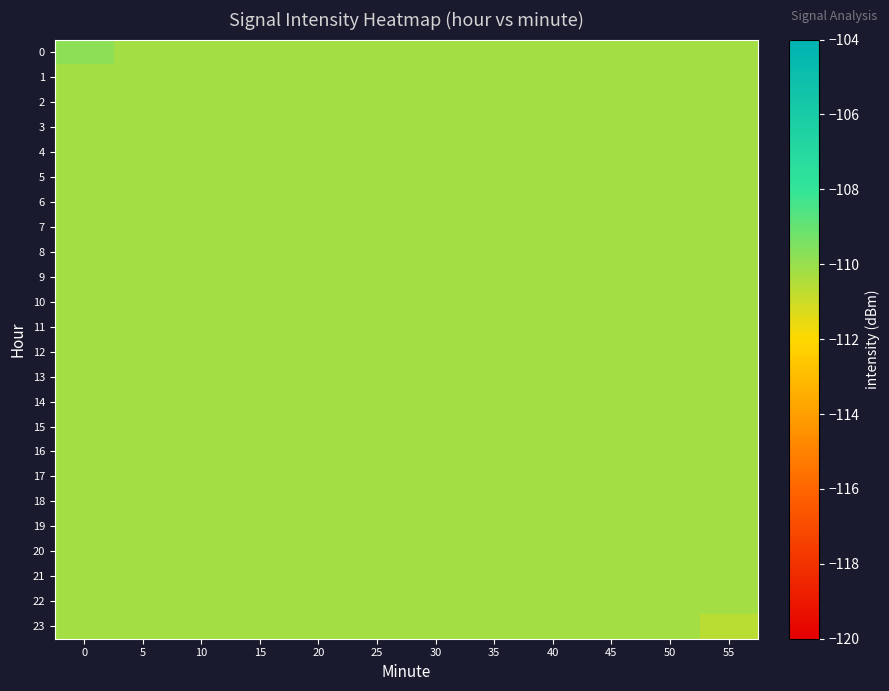

Reading left to right, transcribe all the data shown in this chart.

0: 0=-109.8	5=-110.2	10=-110.2	15=-110.2	20=-110.2	25=-110.2	30=-110.2	35=-110.2	40=-110.2	45=-110.2	50=-110.2	55=-110.2
1: 0=-110.2	5=-110.2	10=-110.2	15=-110.2	20=-110.2	25=-110.2	30=-110.2	35=-110.2	40=-110.2	45=-110.2	50=-110.2	55=-110.2
2: 0=-110.2	5=-110.2	10=-110.2	15=-110.2	20=-110.2	25=-110.2	30=-110.2	35=-110.2	40=-110.2	45=-110.2	50=-110.2	55=-110.2
3: 0=-110.2	5=-110.2	10=-110.2	15=-110.2	20=-110.2	25=-110.2	30=-110.2	35=-110.2	40=-110.2	45=-110.2	50=-110.2	55=-110.2
4: 0=-110.2	5=-110.2	10=-110.2	15=-110.2	20=-110.2	25=-110.2	30=-110.2	35=-110.2	40=-110.2	45=-110.2	50=-110.2	55=-110.2
5: 0=-110.2	5=-110.2	10=-110.2	15=-110.2	20=-110.2	25=-110.2	30=-110.2	35=-110.2	40=-110.2	45=-110.2	50=-110.2	55=-110.2
6: 0=-110.2	5=-110.2	10=-110.2	15=-110.2	20=-110.2	25=-110.2	30=-110.2	35=-110.2	40=-110.2	45=-110.2	50=-110.2	55=-110.2
7: 0=-110.2	5=-110.2	10=-110.2	15=-110.2	20=-110.2	25=-110.2	30=-110.2	35=-110.2	40=-110.2	45=-110.2	50=-110.2	55=-110.2
8: 0=-110.2	5=-110.2	10=-110.2	15=-110.2	20=-110.2	25=-110.2	30=-110.2	35=-110.2	40=-110.2	45=-110.2	50=-110.2	55=-110.2
9: 0=-110.2	5=-110.2	10=-110.2	15=-110.2	20=-110.2	25=-110.2	30=-110.2	35=-110.2	40=-110.2	45=-110.2	50=-110.2	55=-110.2
10: 0=-110.2	5=-110.2	10=-110.2	15=-110.2	20=-110.2	25=-110.2	30=-110.2	35=-110.2	40=-110.2	45=-110.2	50=-110.2	55=-110.2
11: 0=-110.2	5=-110.2	10=-110.2	15=-110.2	20=-110.2	25=-110.2	30=-110.2	35=-110.2	40=-110.2	45=-110.2	50=-110.2	55=-110.2
12: 0=-110.2	5=-110.2	10=-110.2	15=-110.2	20=-110.2	25=-110.2	30=-110.2	35=-110.2	40=-110.2	45=-110.2	50=-110.2	55=-110.2
13: 0=-110.2	5=-110.2	10=-110.2	15=-110.2	20=-110.2	25=-110.2	30=-110.2	35=-110.2	40=-110.2	45=-110.2	50=-110.2	55=-110.2
14: 0=-110.2	5=-110.2	10=-110.2	15=-110.2	20=-110.2	25=-110.2	30=-110.2	35=-110.2	40=-110.2	45=-110.2	50=-110.2	55=-110.2
15: 0=-110.2	5=-110.2	10=-110.2	15=-110.2	20=-110.2	25=-110.2	30=-110.2	35=-110.2	40=-110.2	45=-110.2	50=-110.2	55=-110.2
16: 0=-110.2	5=-110.2	10=-110.2	15=-110.2	20=-110.2	25=-110.2	30=-110.2	35=-110.2	40=-110.2	45=-110.2	50=-110.2	55=-110.2
17: 0=-110.2	5=-110.2	10=-110.2	15=-110.2	20=-110.2	25=-110.2	30=-110.2	35=-110.2	40=-110.2	45=-110.2	50=-110.2	55=-110.2
18: 0=-110.2	5=-110.2	10=-110.2	15=-110.2	20=-110.2	25=-110.2	30=-110.2	35=-110.2	40=-110.2	45=-110.2	50=-110.2	55=-110.2
19: 0=-110.2	5=-110.2	10=-110.2	15=-110.2	20=-110.2	25=-110.2	30=-110.2	35=-110.2	40=-110.2	45=-110.2	50=-110.2	55=-110.2
20: 0=-110.2	5=-110.2	10=-110.2	15=-110.2	20=-110.2	25=-110.2	30=-110.2	35=-110.2	40=-110.2	45=-110.2	50=-110.2	55=-110.2
21: 0=-110.2	5=-110.2	10=-110.2	15=-110.2	20=-110.2	25=-110.2	30=-110.2	35=-110.2	40=-110.2	45=-110.2	50=-110.2	55=-110.2
22: 0=-110.2	5=-110.2	10=-110.2	15=-110.2	20=-110.2	25=-110.2	30=-110.2	35=-110.2	40=-110.2	45=-110.2	50=-110.2	55=-110.2
23: 0=-110.2	5=-110.2	10=-110.2	15=-110.2	20=-110.2	25=-110.2	30=-110.2	35=-110.2	40=-110.2	45=-110.2	50=-110.2	55=-110.7